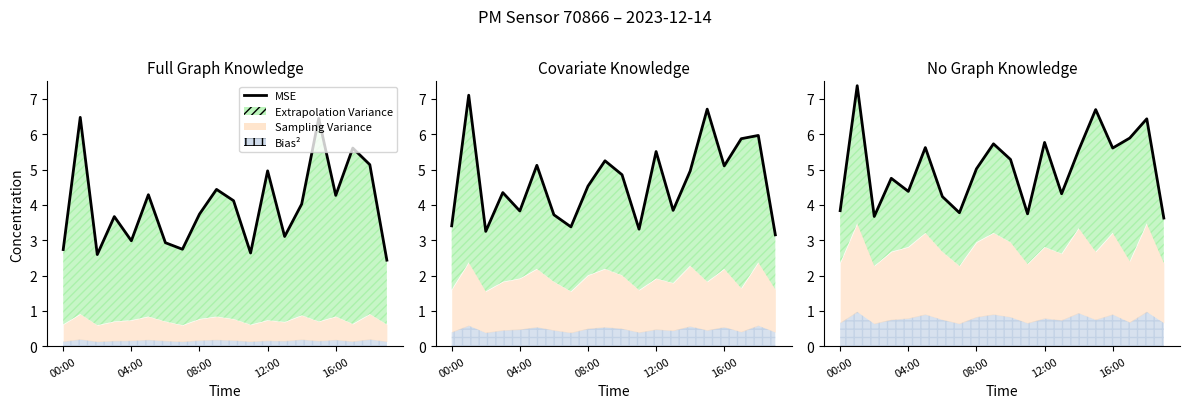

How many lines are shown in the chart?

1